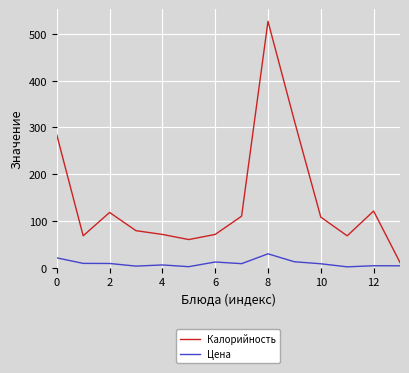

List the series in order of their peak value, highest first.

Калорийность, Цена